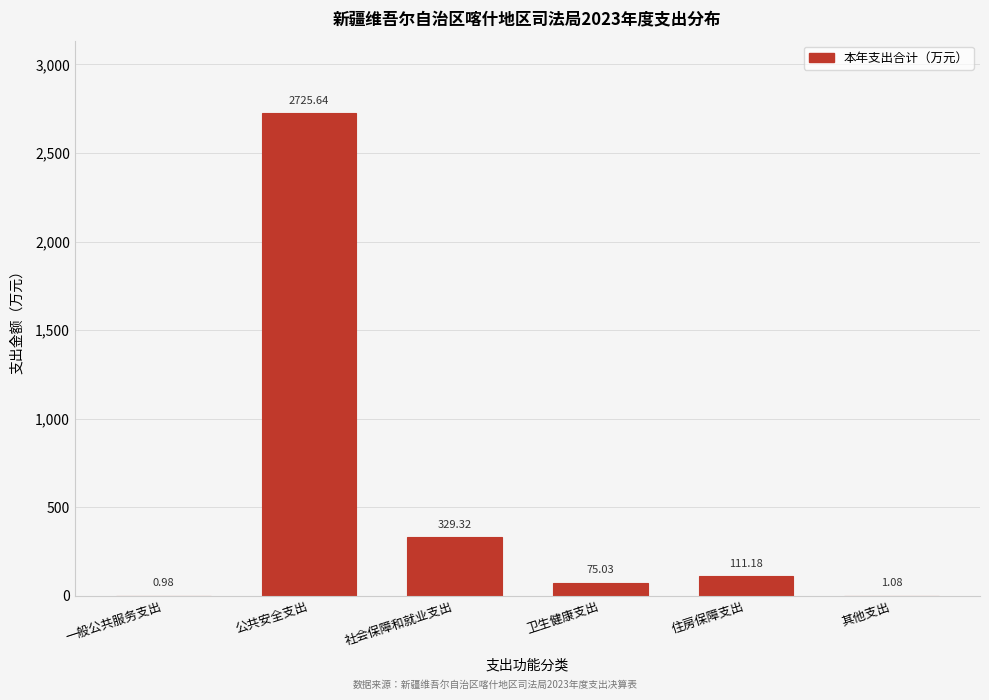

At which category does the chart reach its peak across all series?

公共安全支出